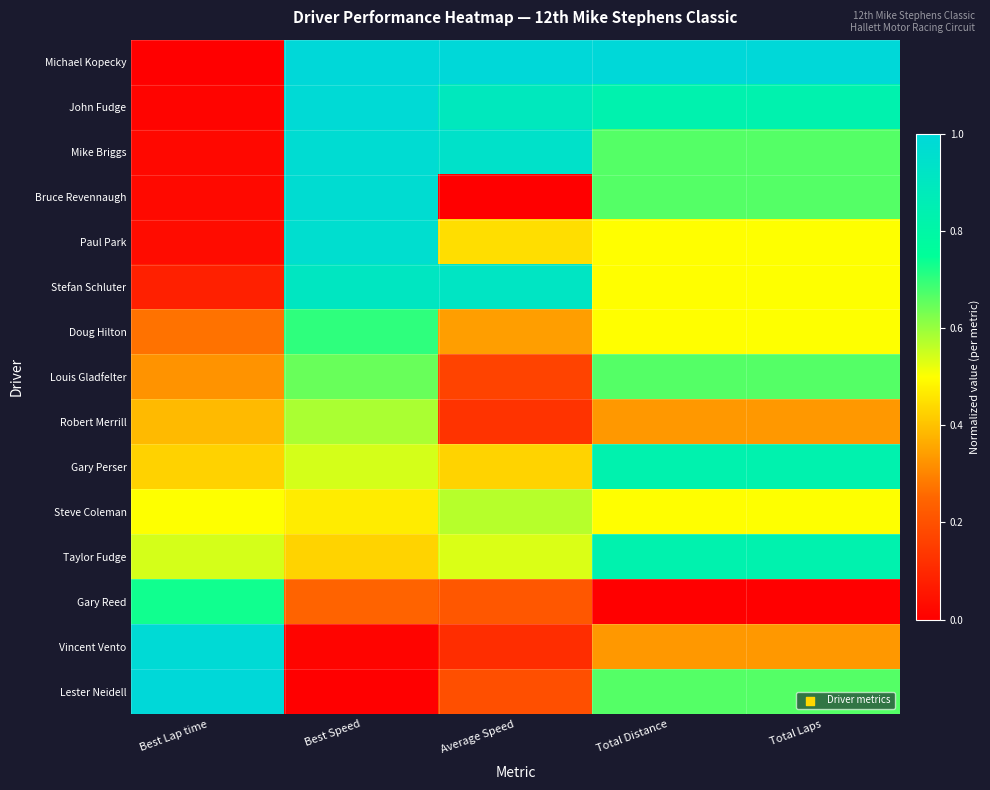

At which category is the sum across all series the highest?

Best Speed